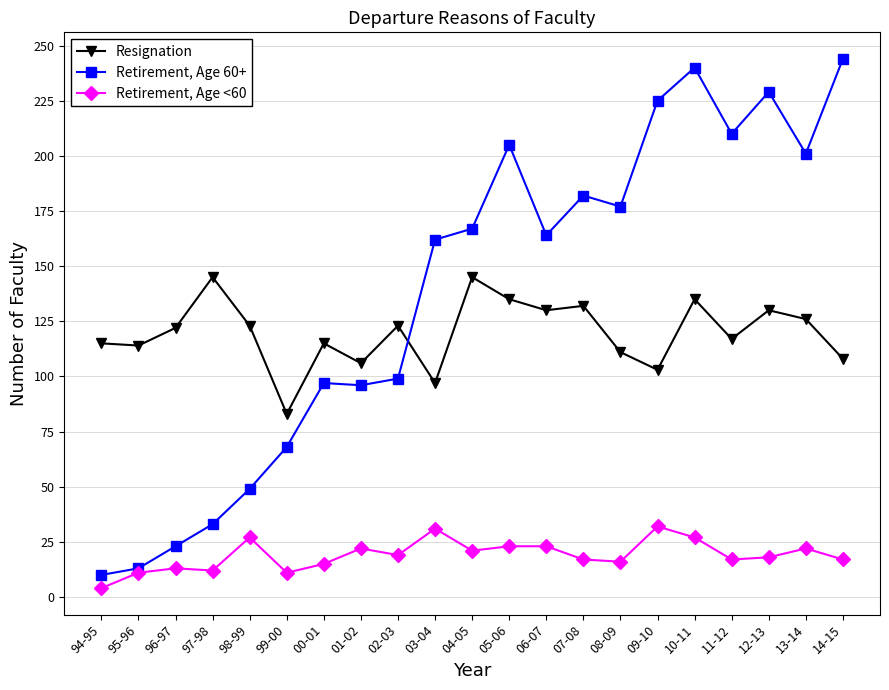

True or false: Resignation has more than 1 interior local peaks.

True